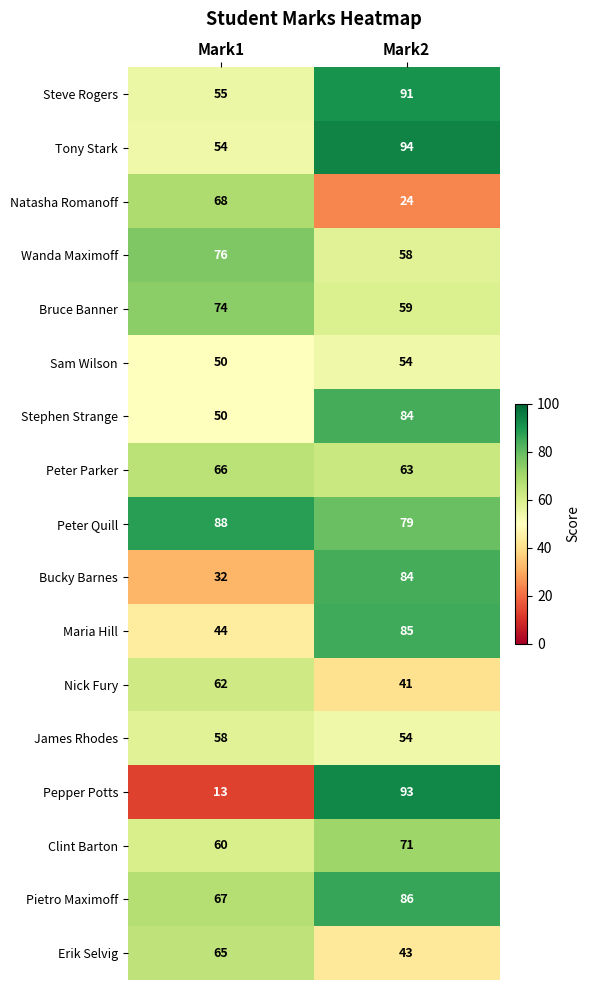

The Nick Fury series shows 21 at Mark2. True or false?

False